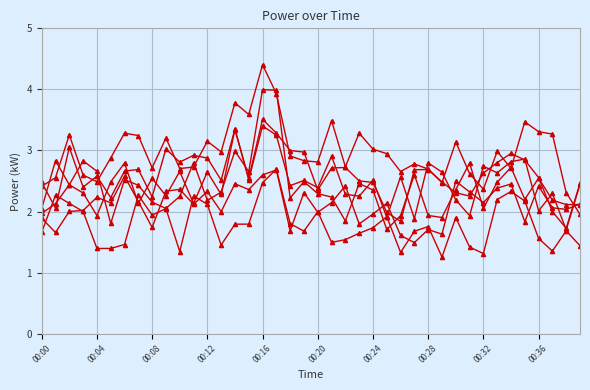

How many lines are shown in the chart?

6